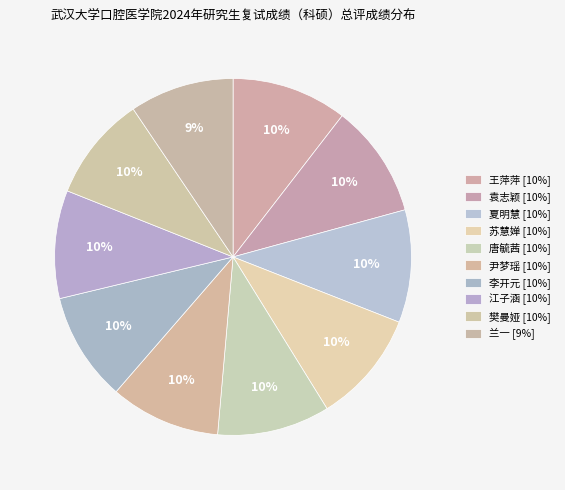

The 尹梦瑶 slice represents 10% of the pie. True or false?

True